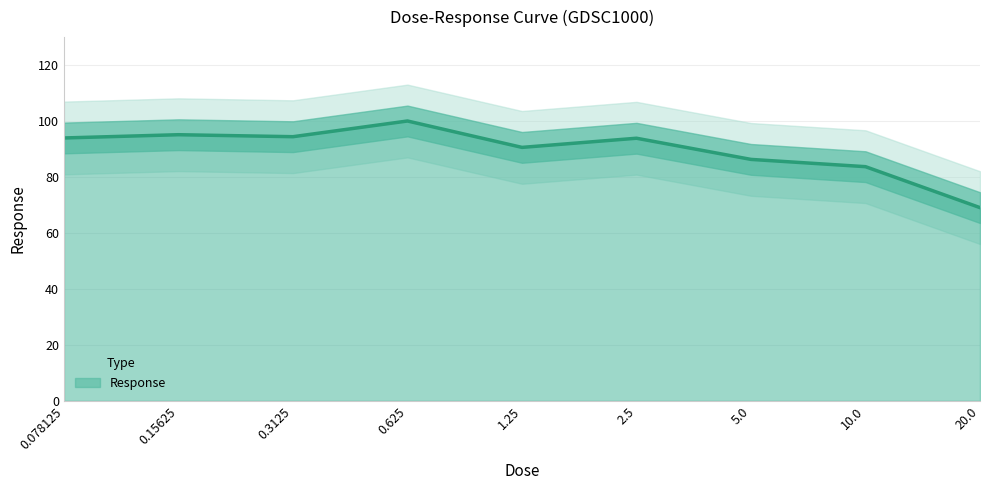

What is the minimum value shown in the chart?

69.1